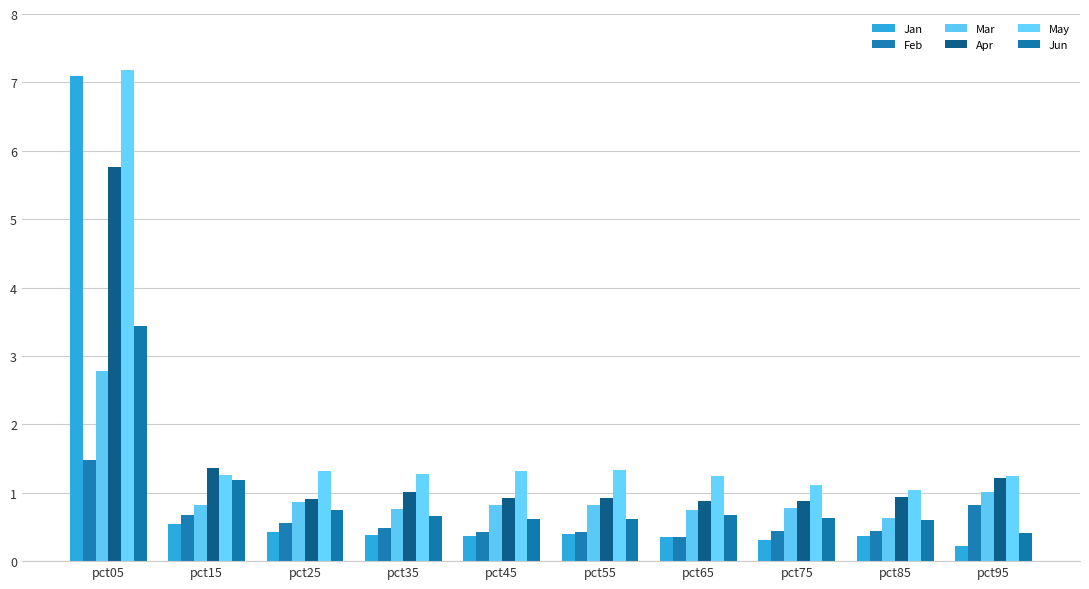

Count the number of categories in the chart.

10